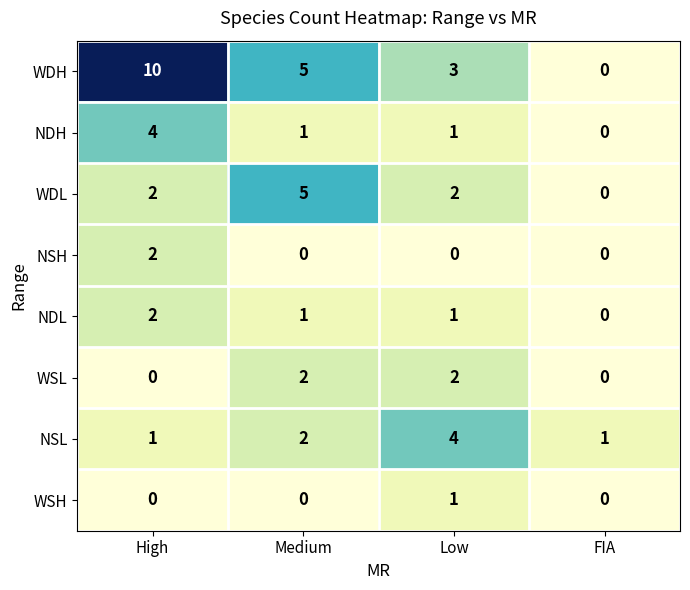

How many values in NSH are above zero?

1